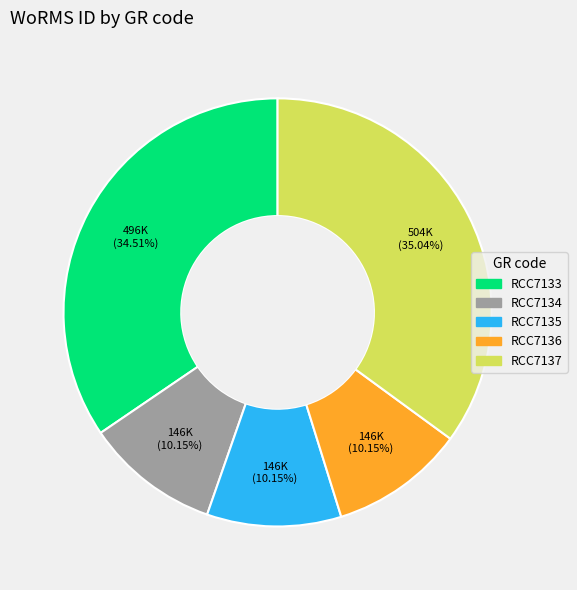

Which slice is the largest?

RCC7137